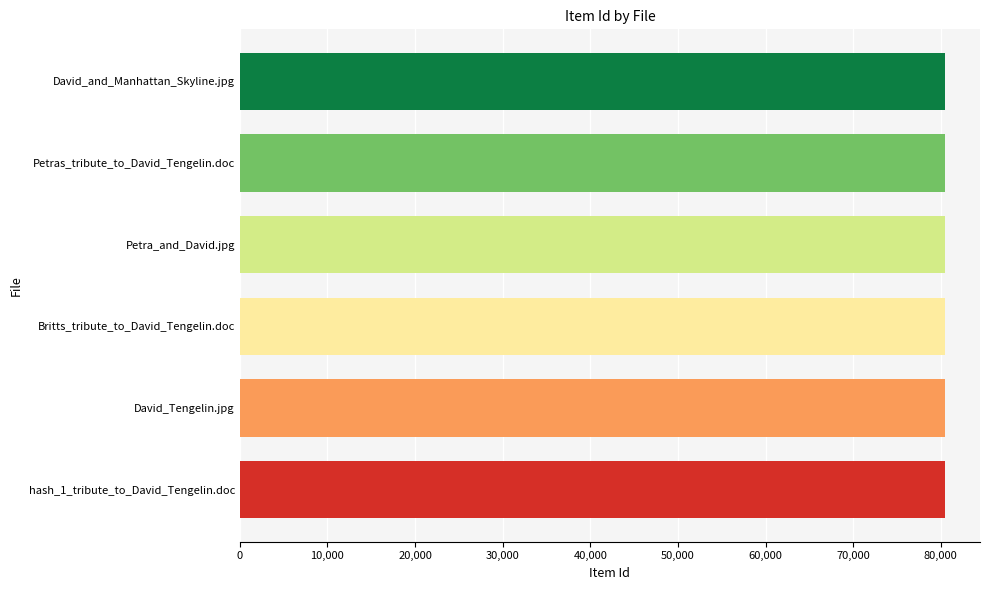

What is the ratio of the value at Petras_tribute_to_David_Tengelin.doc to the value at Petra_and_David.jpg?

1.0